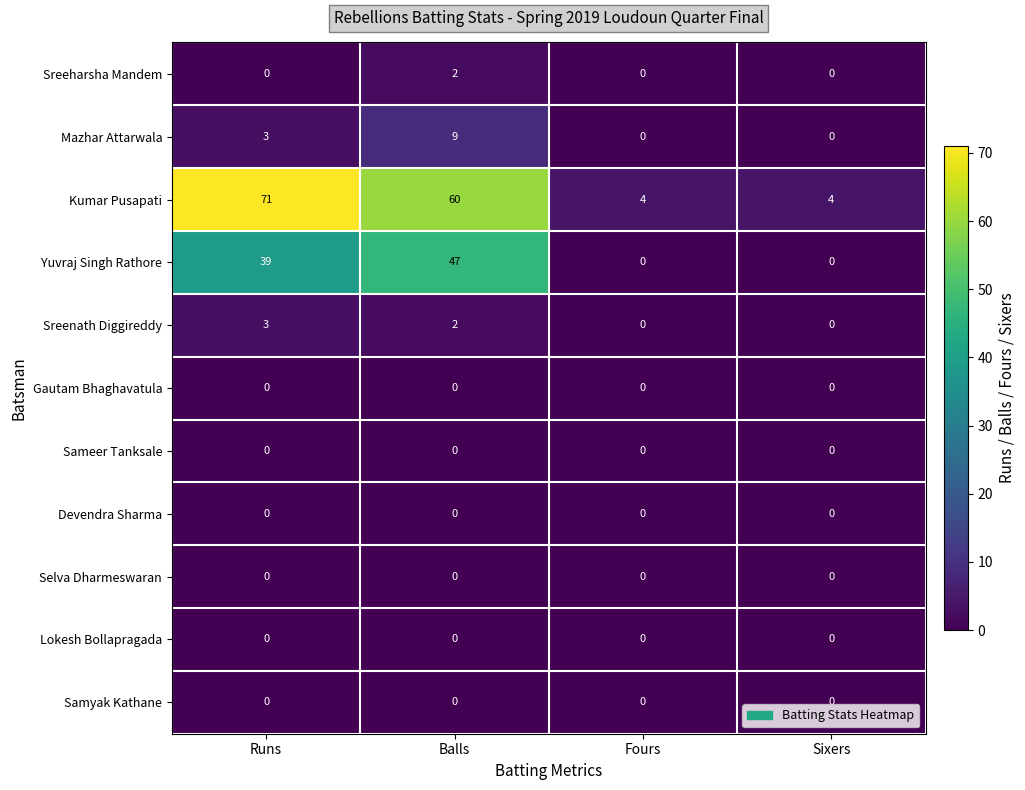

Which series has the largest range (max minus min)?

Kumar Pusapati